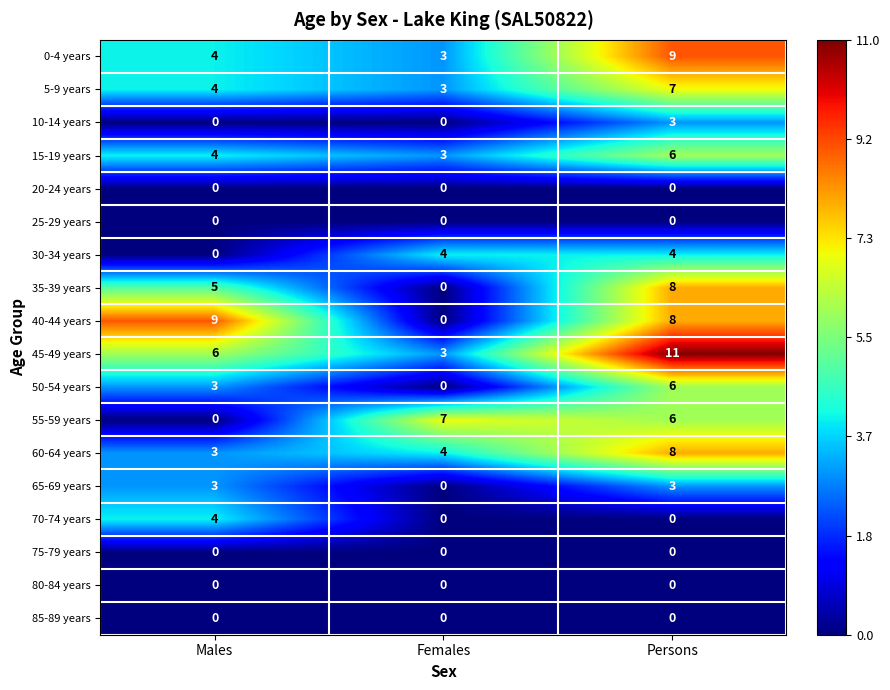

Count the number of categories in the chart.

3